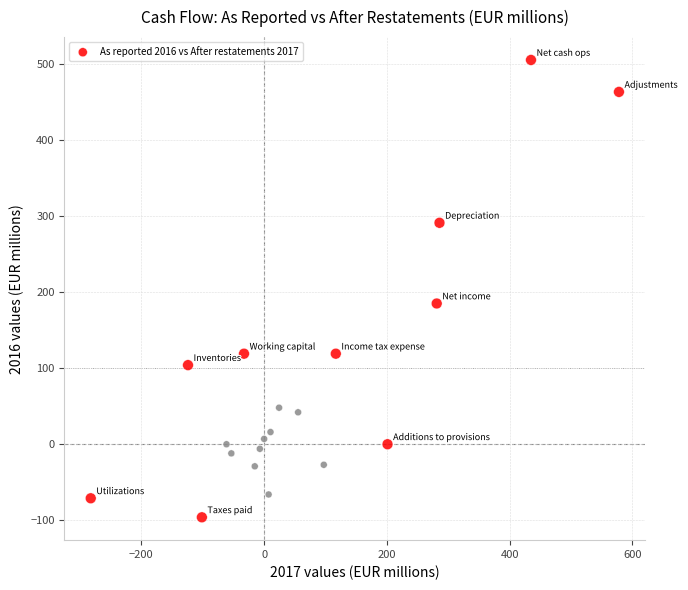

What is the range of X values (max minus min)?

860.7